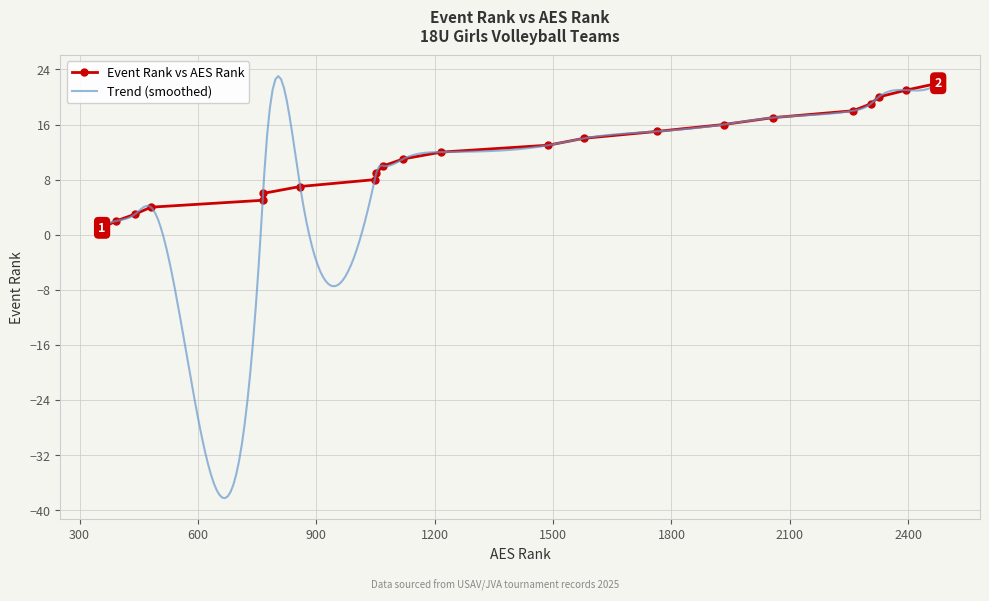

Reading left to right, extract all data points from this chart.

1	2	3	4	5	6	7	8	9	10	11	12	13	14	15	16	17	18	19	20	21	22